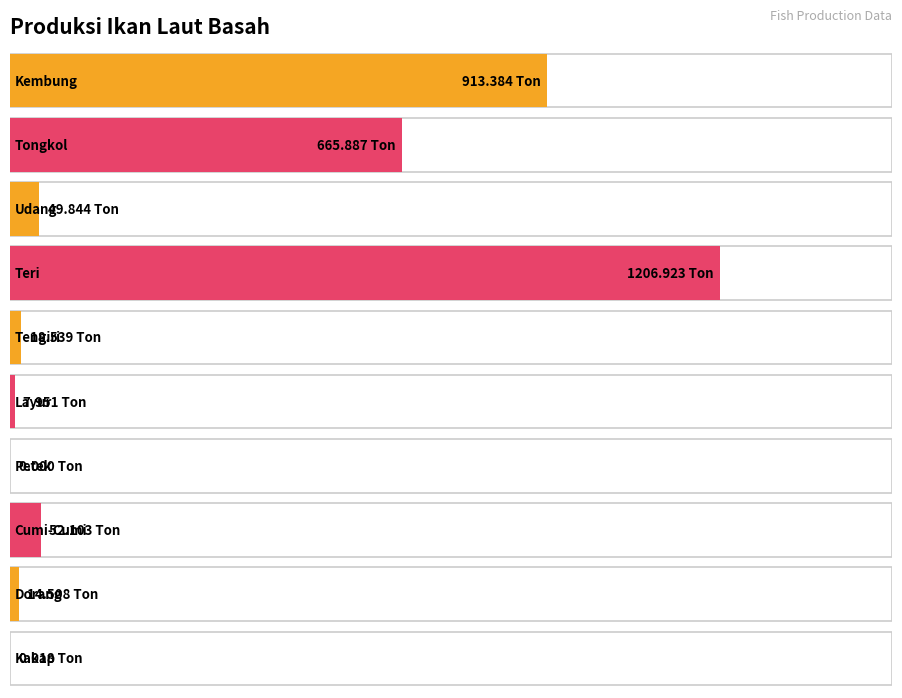

Is it true that the value at Teri is 1206.9?

True